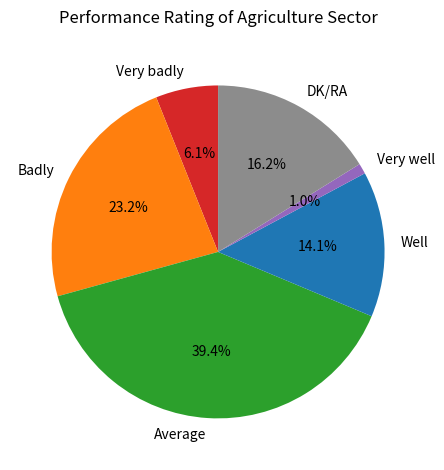

True or false: Very badly accounts for 20% of the total.

False